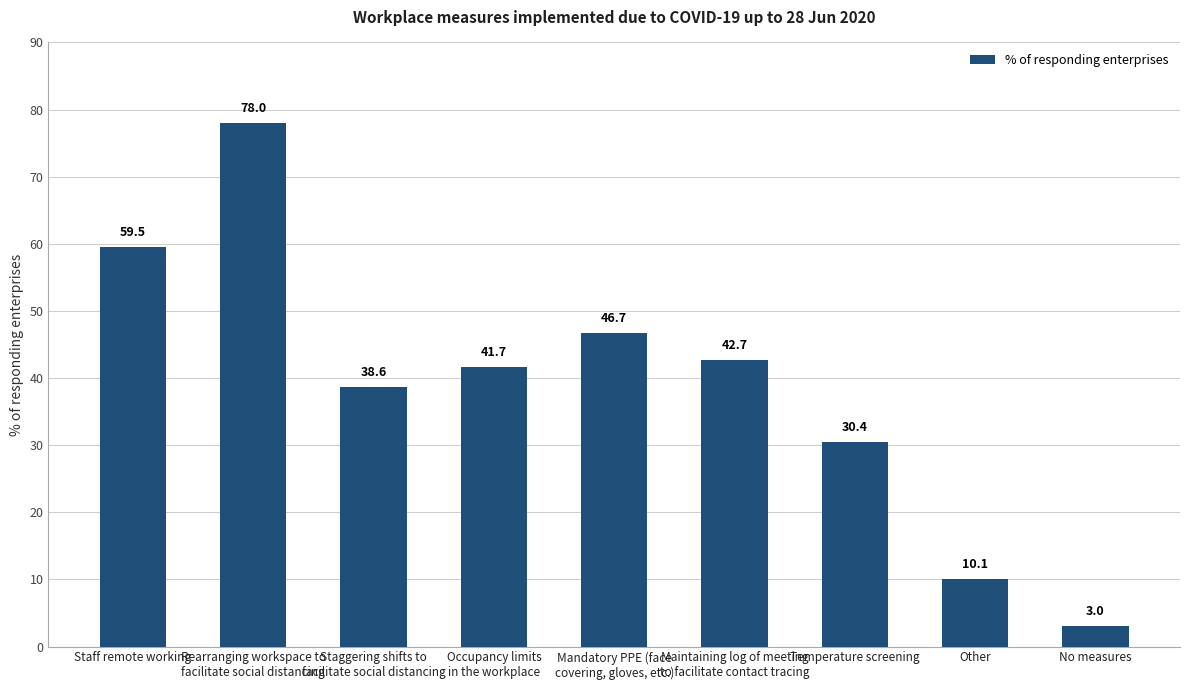

What position from the right is Staff remote working?

9